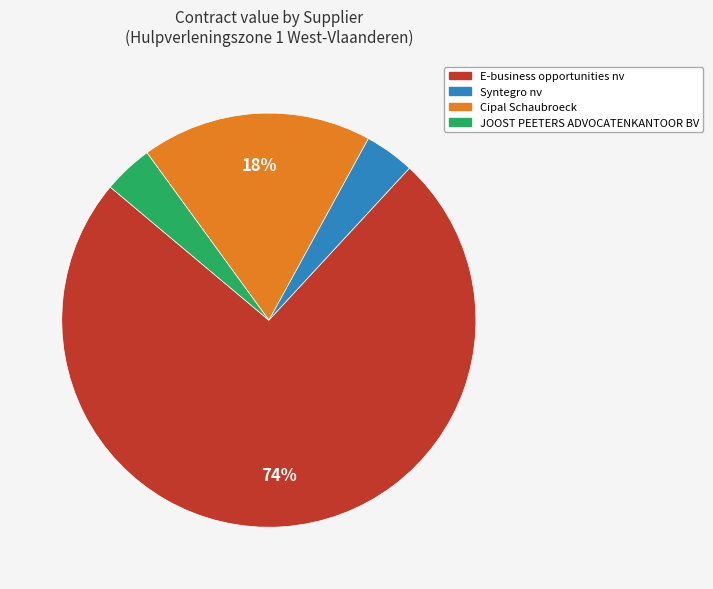

Is there any slice that represents more than half of the pie?

Yes